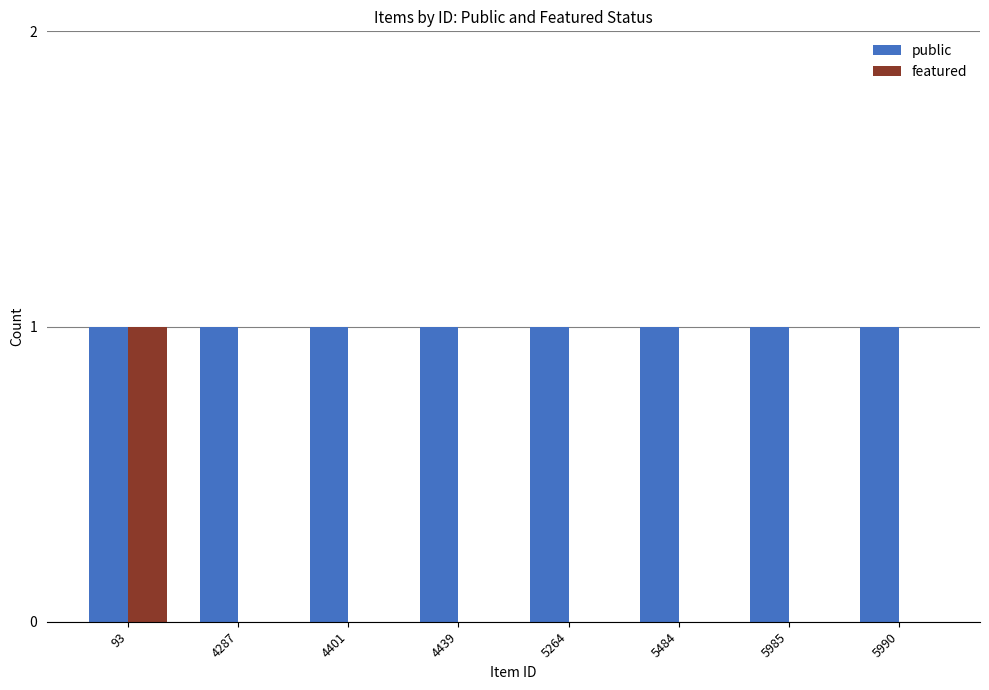

Reading left to right, extract all data points from this chart.

public: 1	1	1	1	1	1	1	1
featured: 1	0	0	0	0	0	0	0